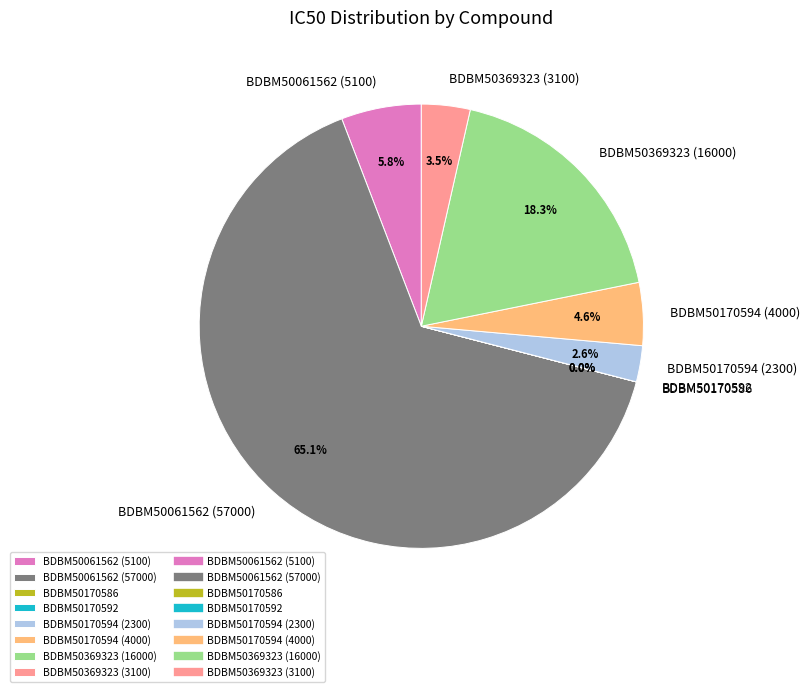

Between BDBM50061562 (5100) and BDBM50170594 (4000), which is larger?

BDBM50061562 (5100)